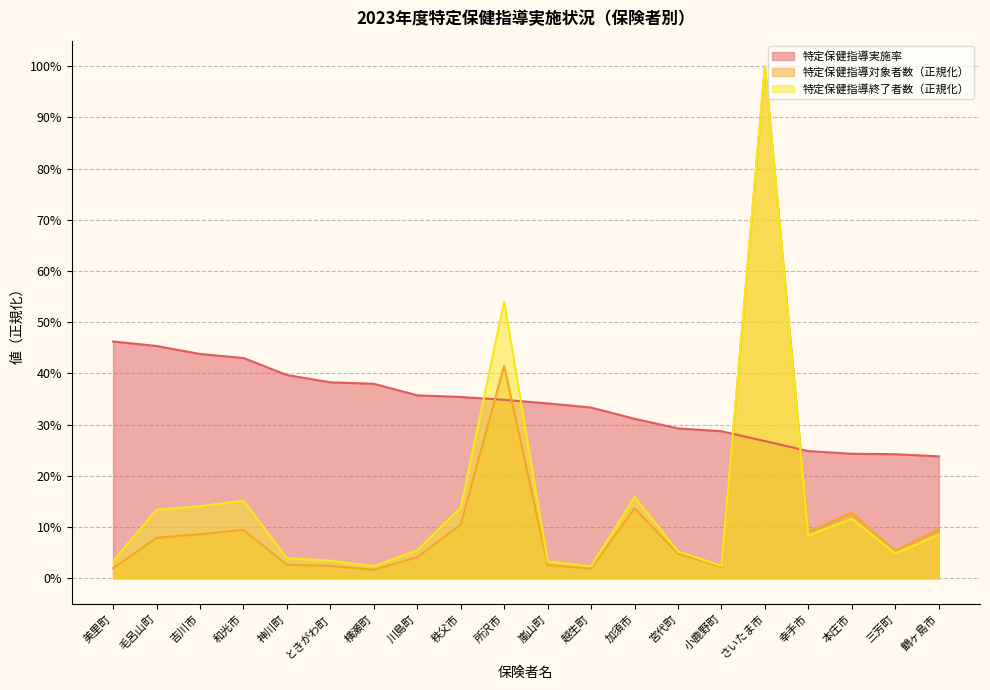

What is the difference between the highest and lowest values at 毛呂山町?

0.4